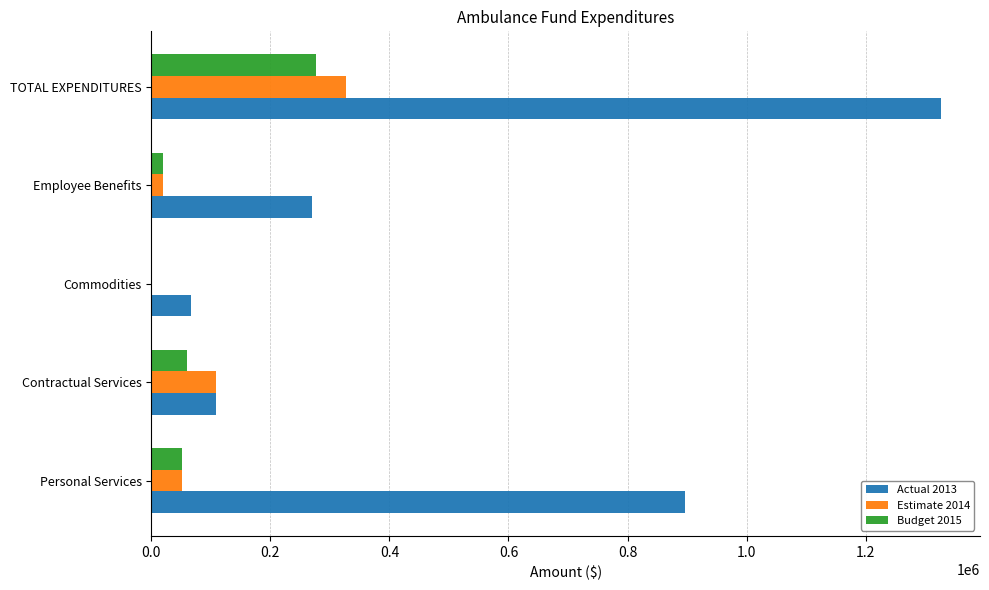

Is it true that Actual 2013 equals 66315 at Commodities?

True